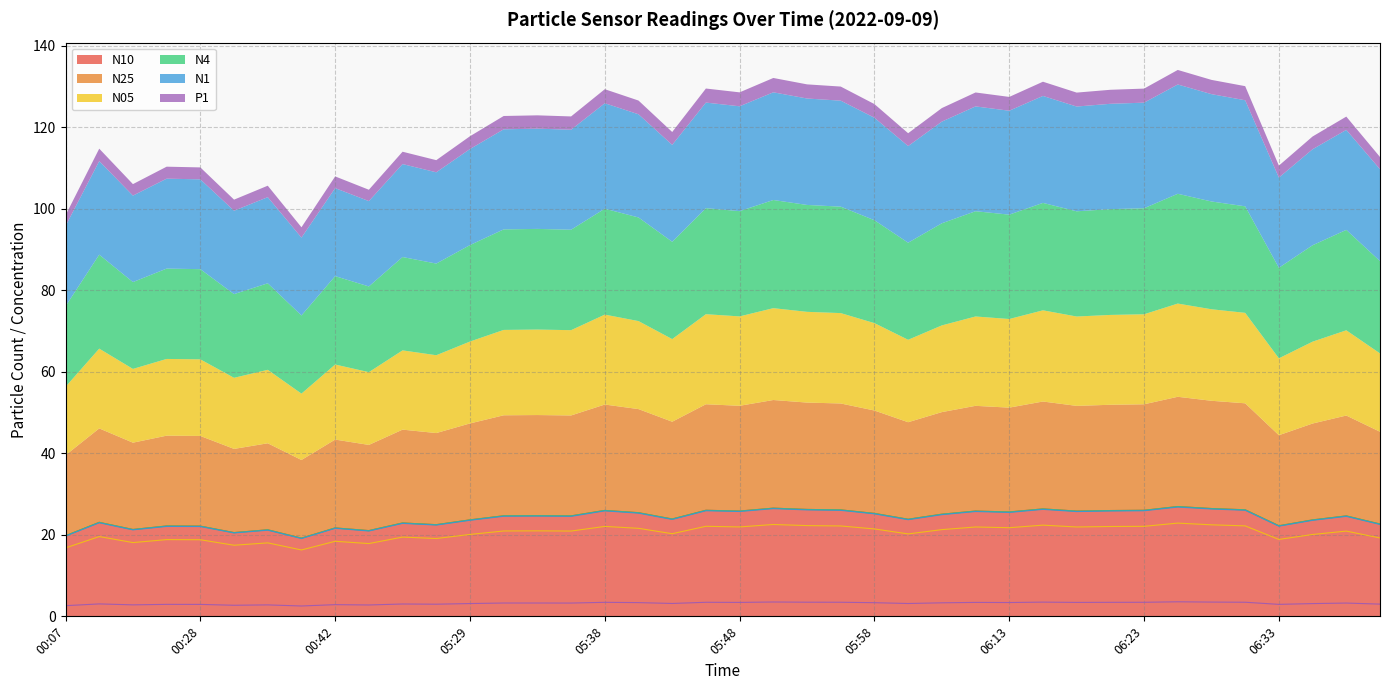

True or false: N4 has a value of 22.6 at 06:40.

True